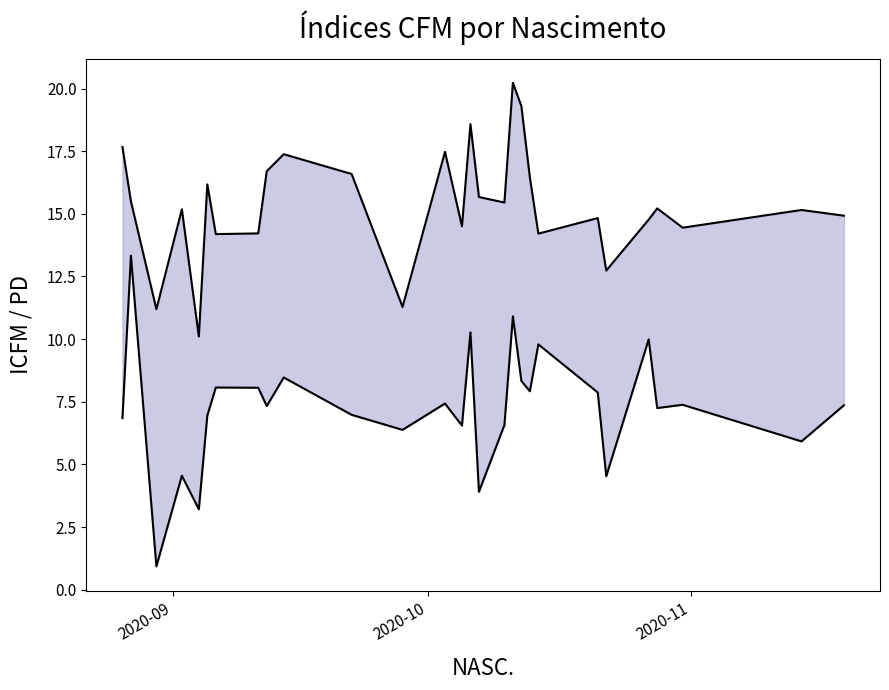

Count the number of categories in the chart.

28